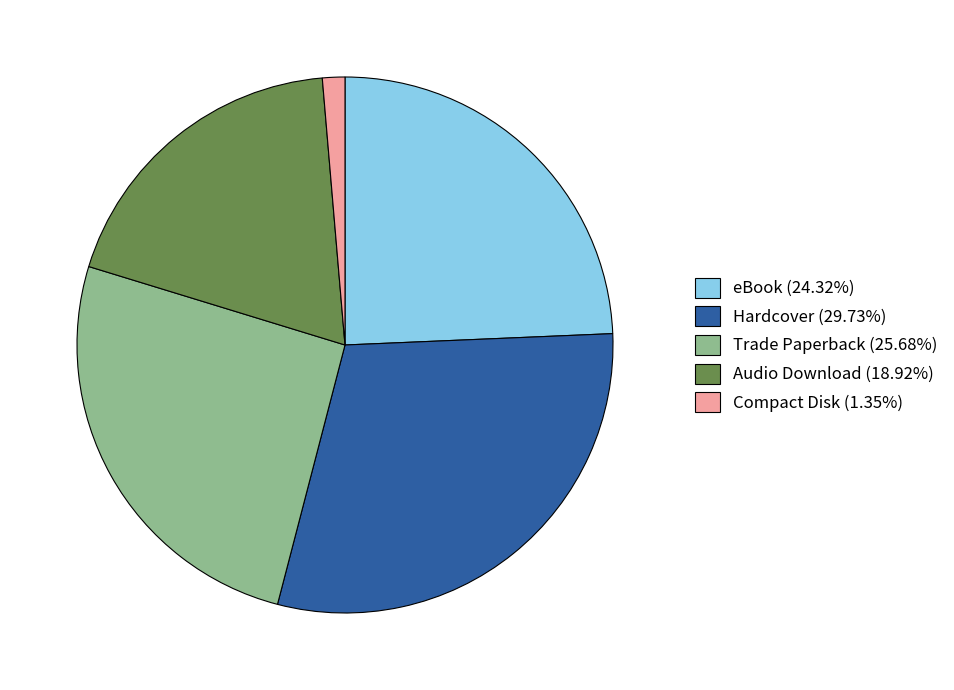

Do eBook (24.32%) and Hardcover (29.73%) together represent more than half of the pie?

Yes